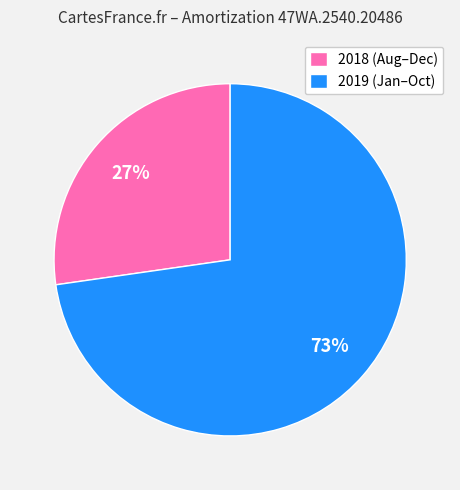

Combined, do 2018 (Aug–Dec) and 2019 (Jan–Oct) account for over 50%?

Yes